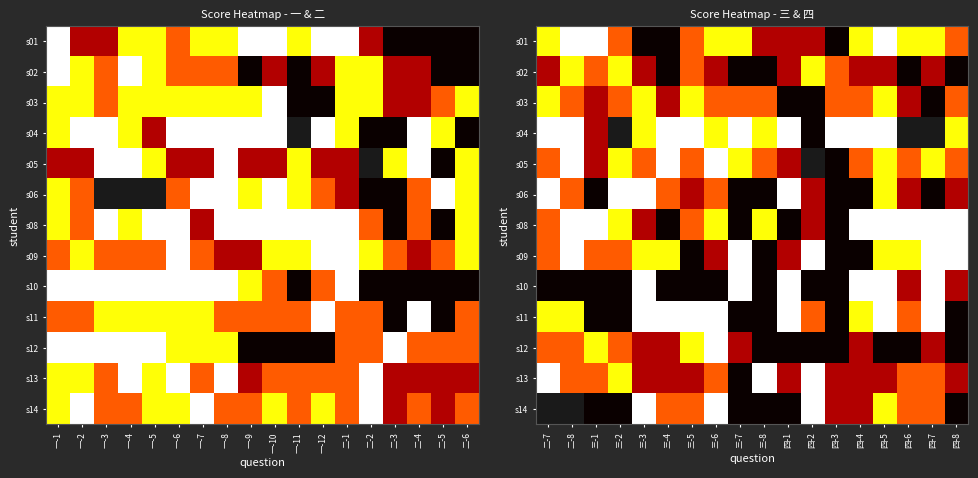

True or false: s11 has a value of 1.0 at 四-3.

True